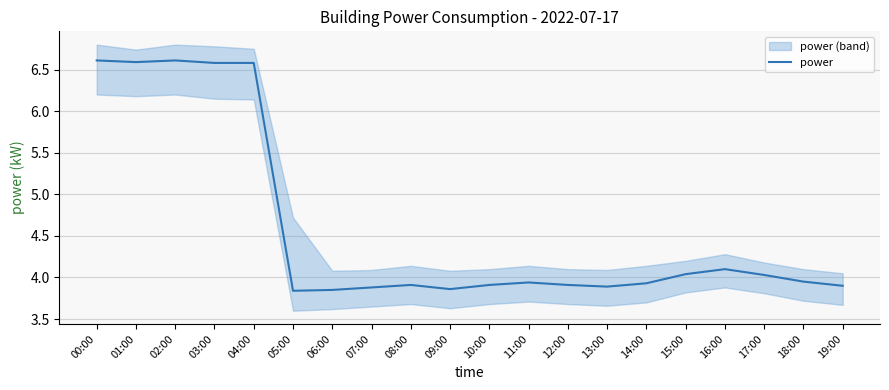

What is the maximum value shown in the chart?

6.6